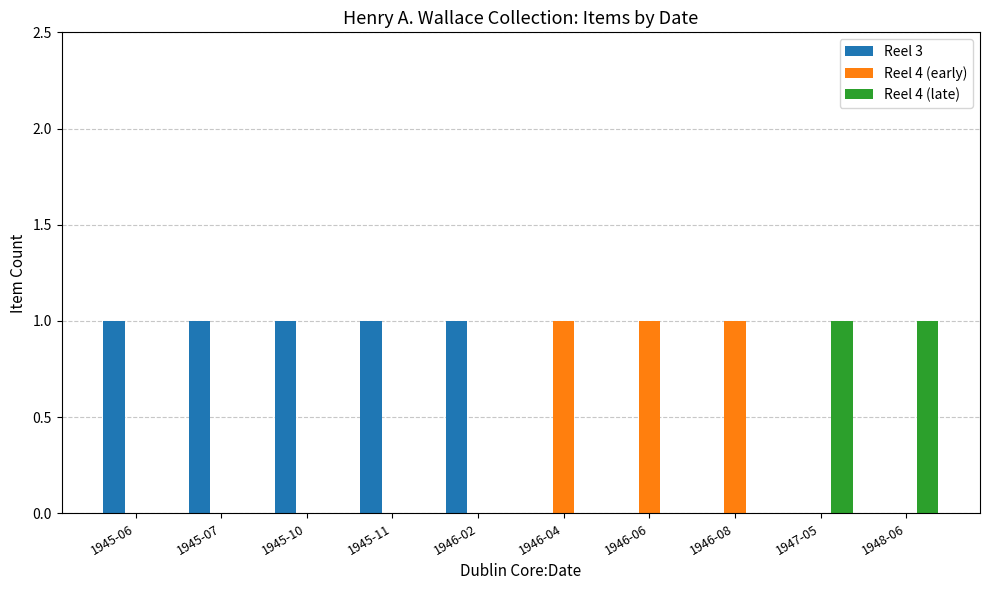

How many distinct data groups are displayed?

3